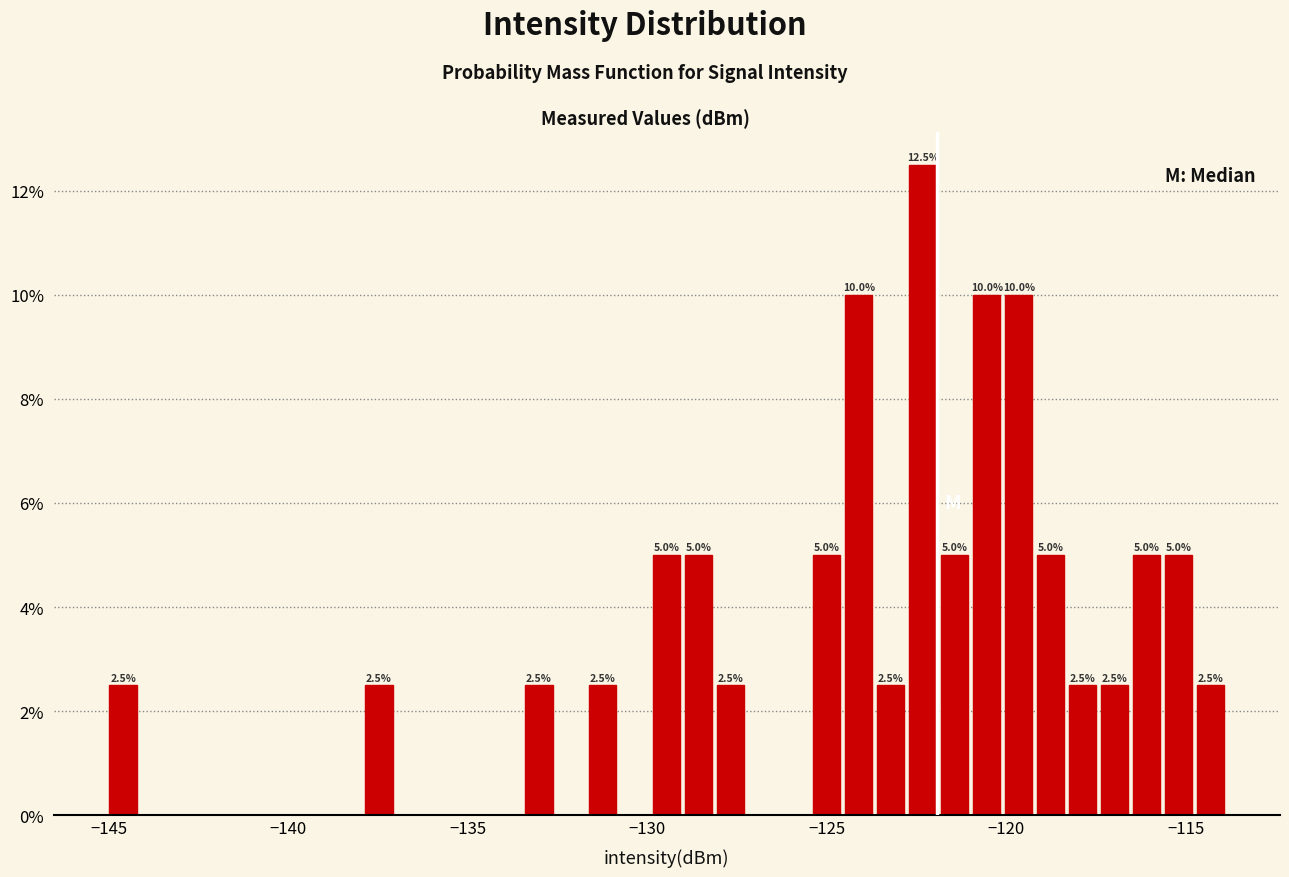

Read against the x-axis, roughly where is the centre of the tallest bar?

-122.5